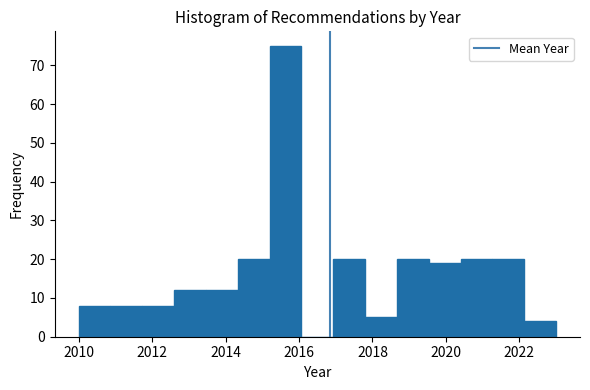

How tall is the bar that spans 2017.0 to 2017.8 on the x-axis? Neither the bar edges nor the heights are printed on the chart, so give them approximately, as read against the axes.

20